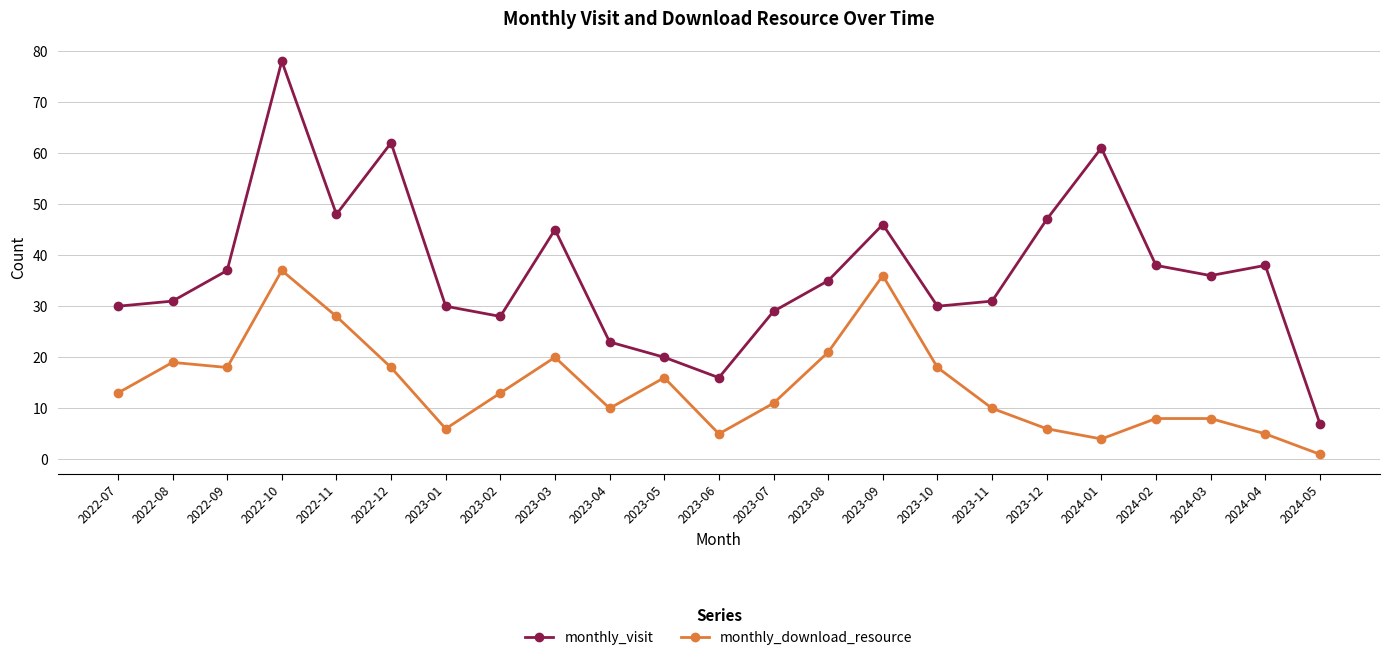

True or false: monthly_download_resource and monthly_visit intersect in this chart.

False